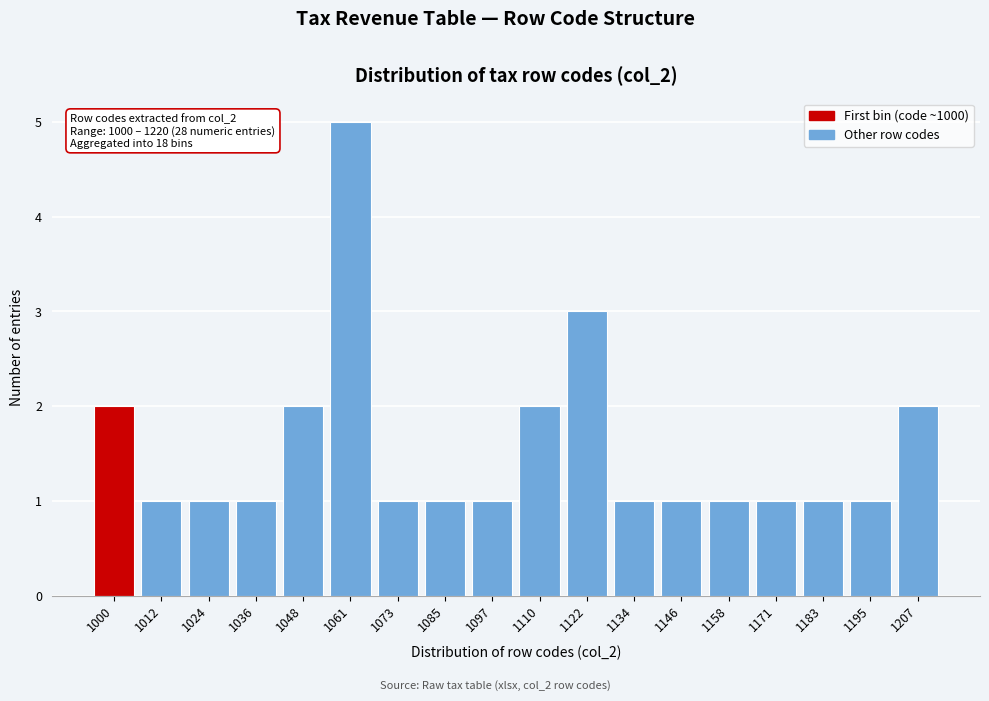

Reading left to right, transcribe all the data shown in this chart.

1000=2	1012=1	1024=1	1036=1	1048=2	1061=5	1073=1	1085=1	1097=1	1110=2	1122=3	1134=1	1146=1	1158=1	1171=1	1183=1	1195=1	1207=2